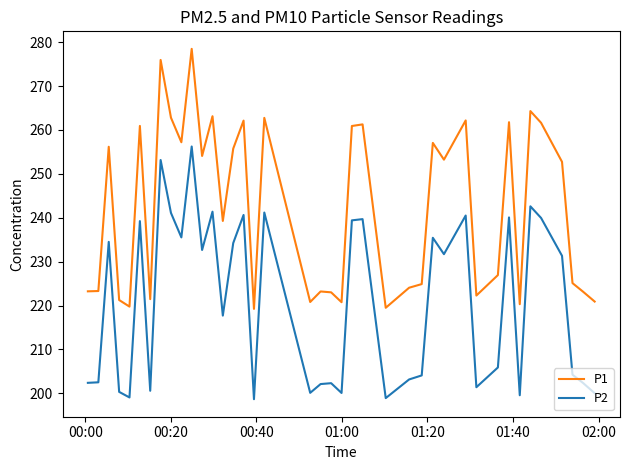

True or false: P2 has more than 1 points higher than both neighbors.

True